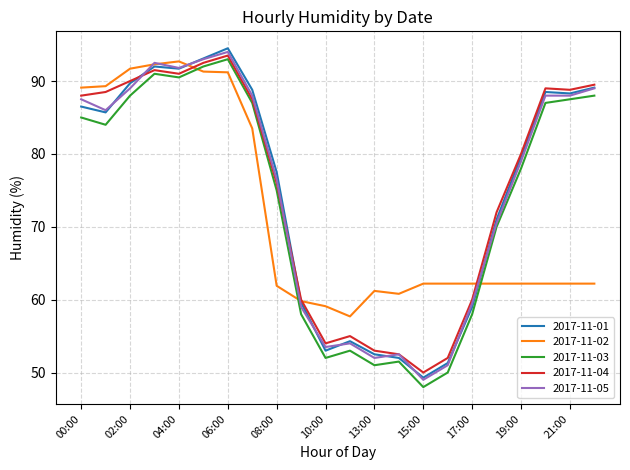

What is the minimum value for 2017-11-02?

57.7